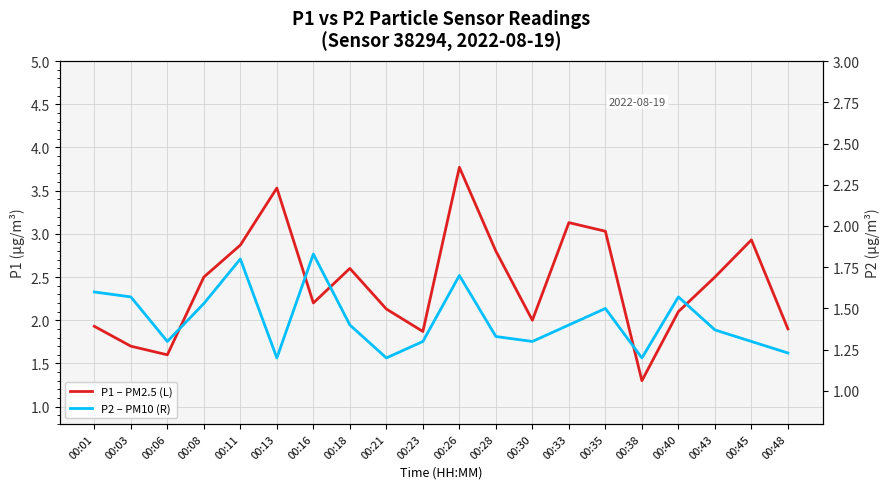

Which has a higher value, 00:08 or 00:06?

00:08